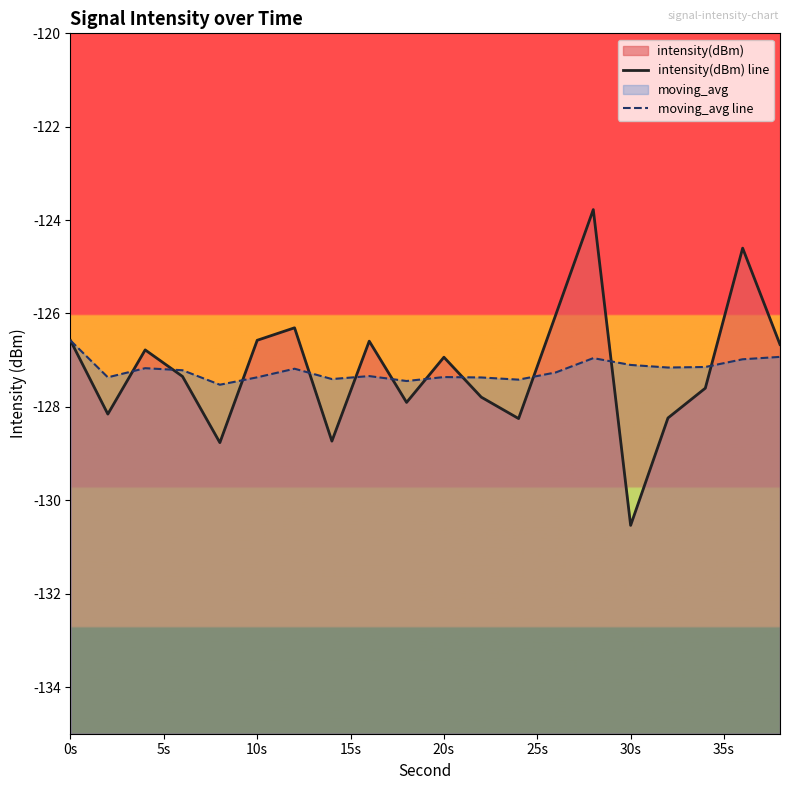

Where does the moving_avg line series first go above -127?

0s